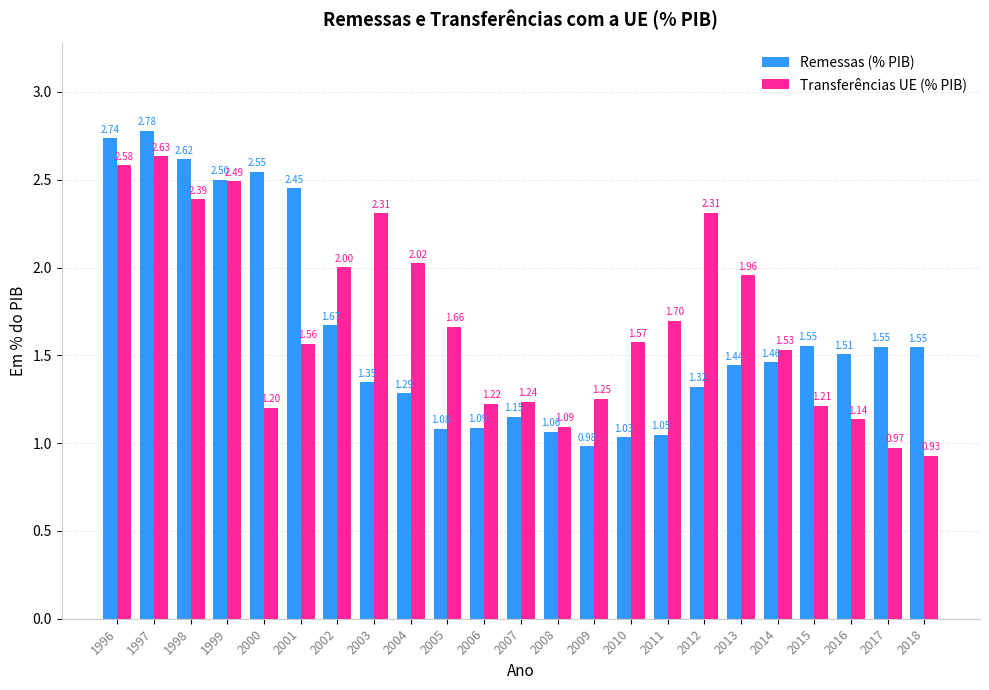

How many groups of bars are there?

23